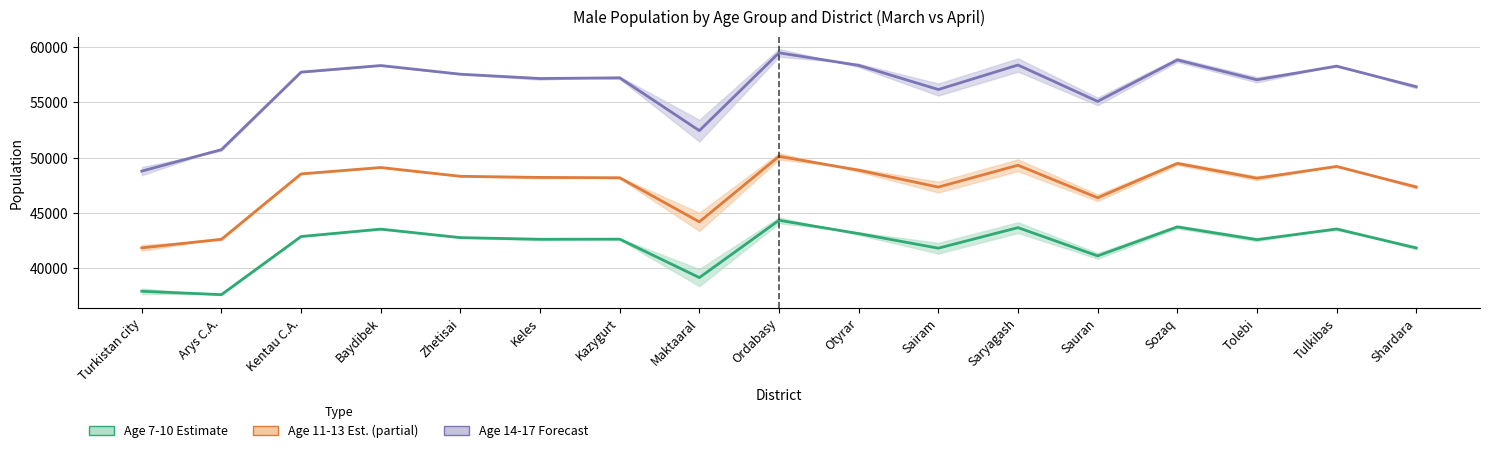

True or false: Age 7-10 (Estimate) and Age 14-17 (Forecast) intersect in this chart.

False